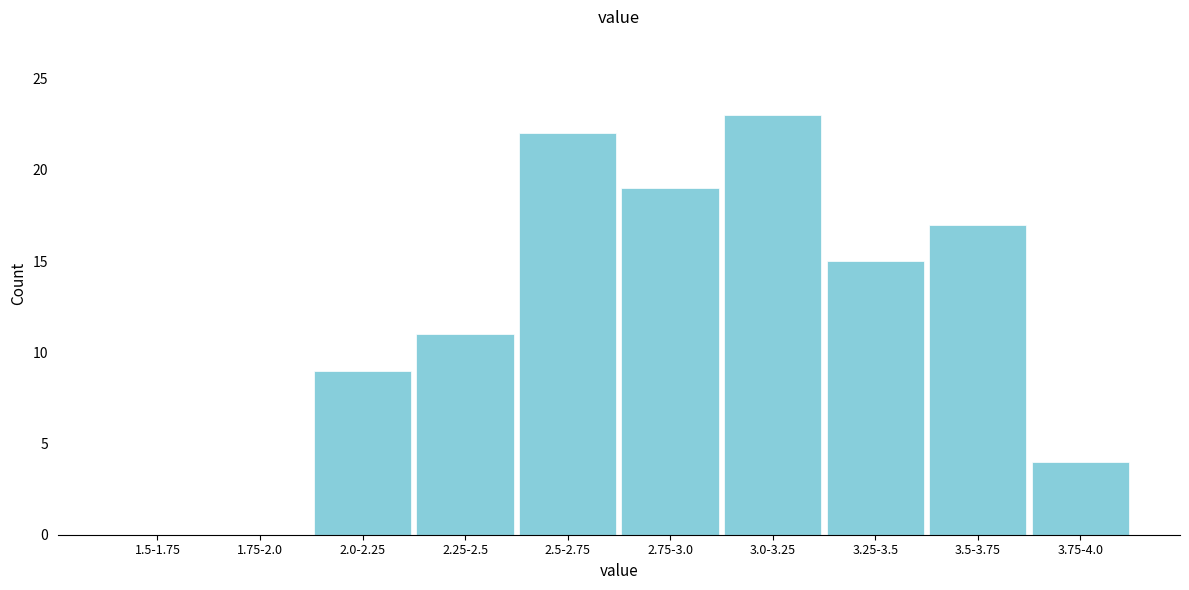

Reading left to right, list all the values displayed in this chart.

1.5-1.75=0	1.75-2.0=0	2.0-2.25=9	2.25-2.5=11	2.5-2.75=22	2.75-3.0=19	3.0-3.25=23	3.25-3.5=15	3.5-3.75=17	3.75-4.0=4